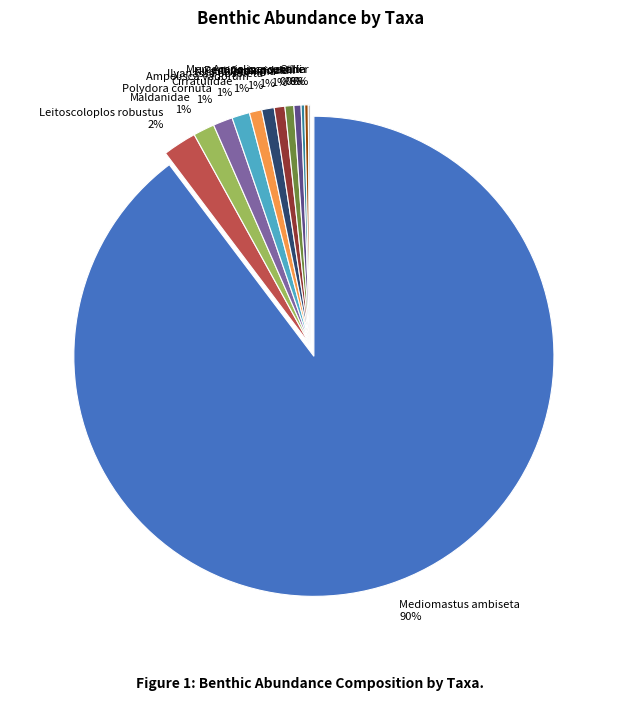

Which has a higher value, Cirratulidae 1% or Leitoscoloplos robustus 2%?

Leitoscoloplos robustus 2%